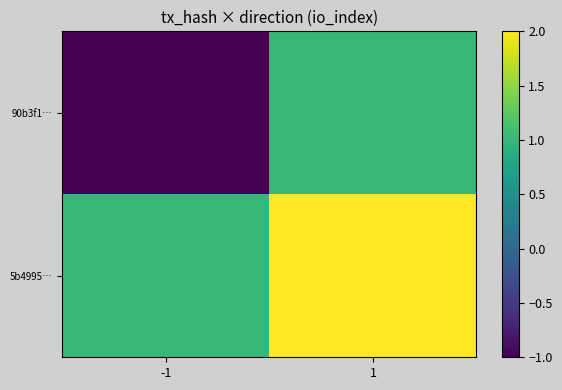

Between 1 and -1, which is larger?

1